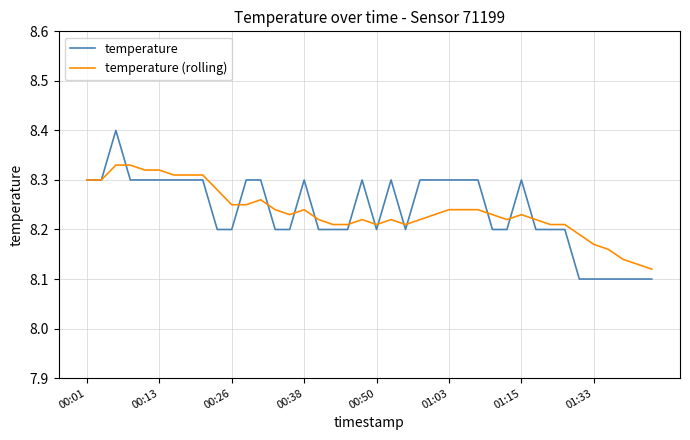

What is the highest value of the temperature series?

8.4